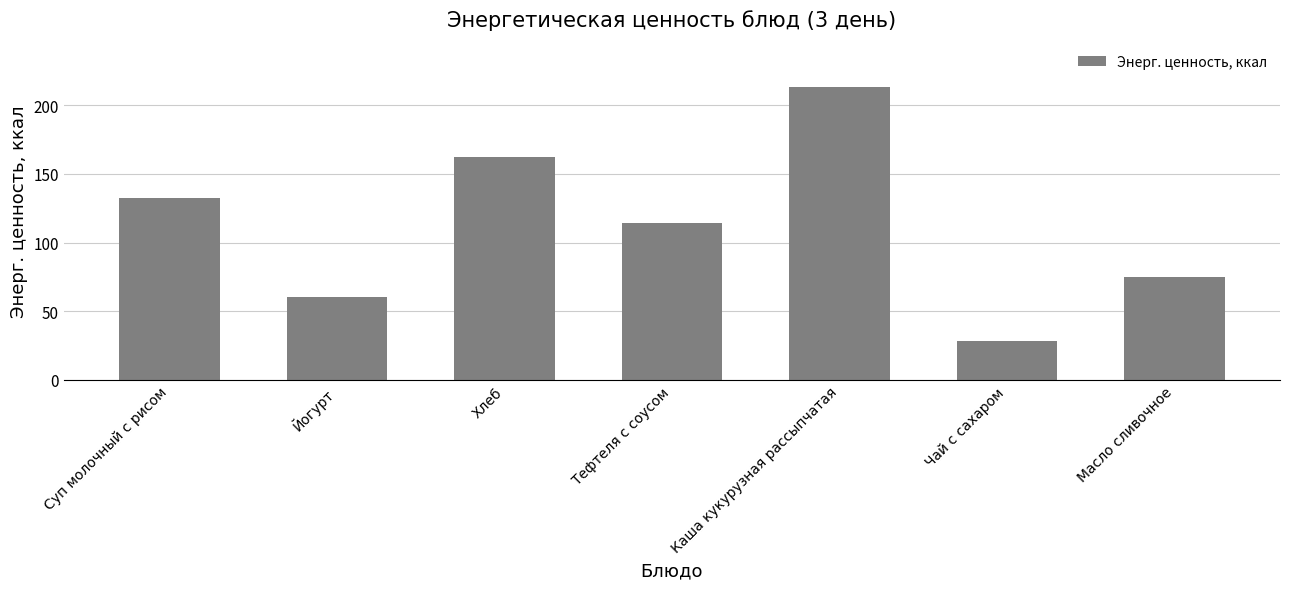

What is the label of the 6th bar from the right?

Йогурт